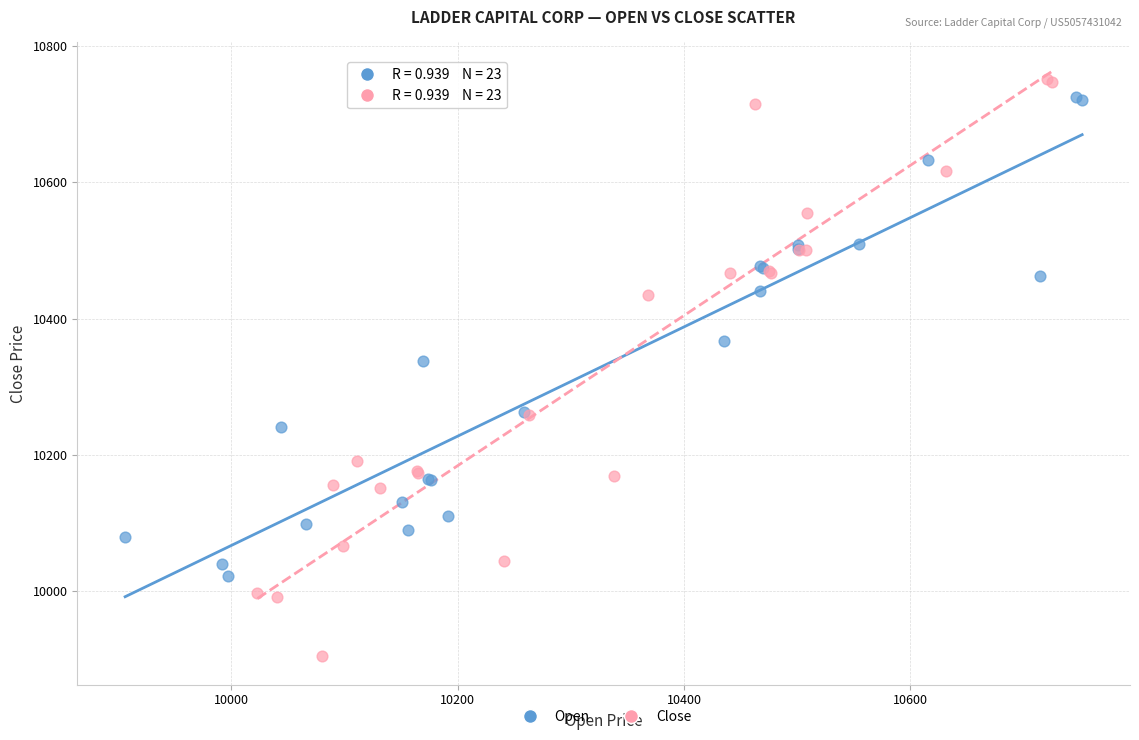

Which series contains the lowest Y value?

Close